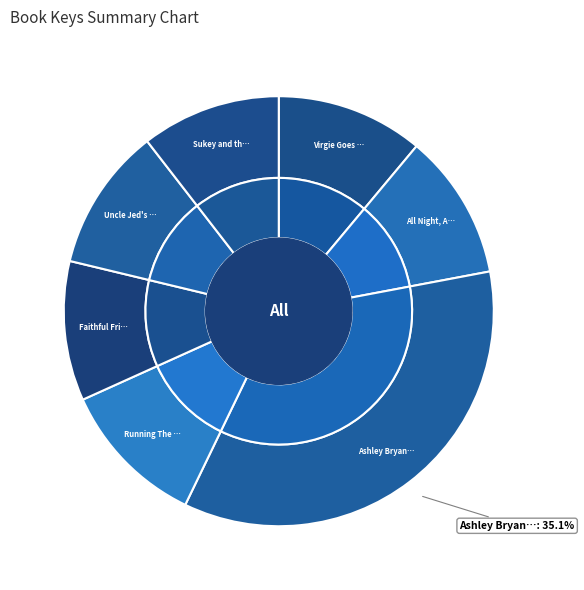

What portion of the pie excludes Uncle Jed's Barbershop?

89.2%